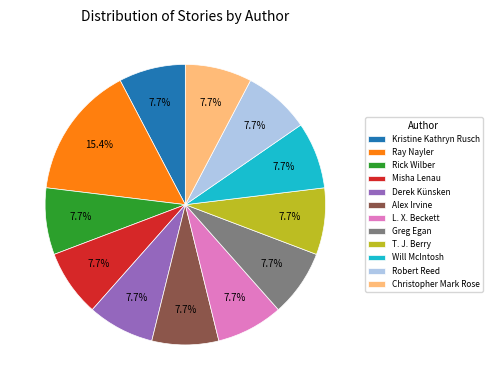

Combined, what portion of the pie is Alex Irvine and Rick Wilber?

15.4%